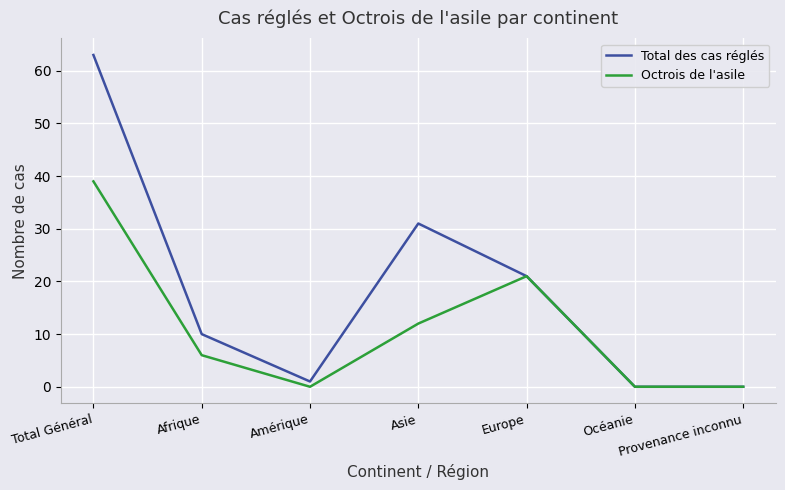

Is the value of Total des cas réglés at Asie greater than the value of Octrois de l'asile at Total Général?

No